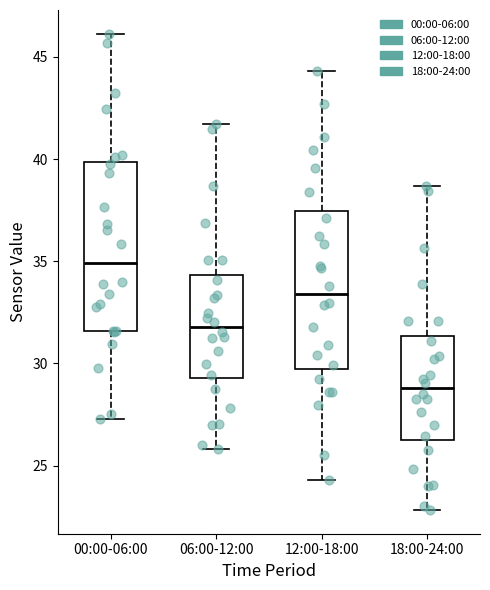

Where does the median line of the box for 00:00-06:00 sit on the y-axis? The values are not printed on the chart, so give them approximately, as read against the axis.

35.0